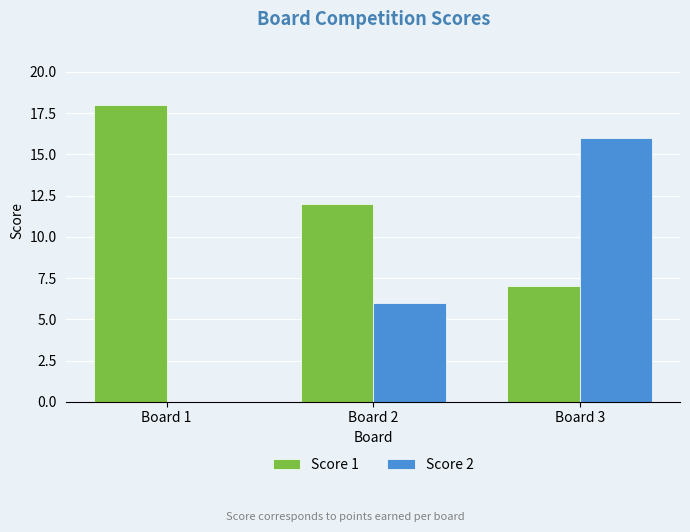

What is the sum of the Score 1 values at Board 3 and Board 1?

25